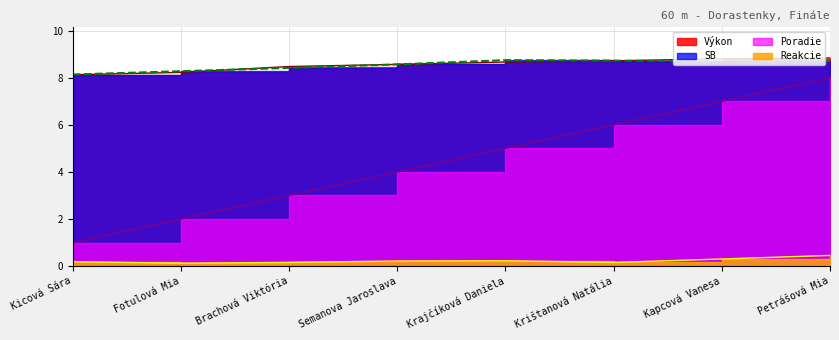

Rank the series at Fotulová Mia from lowest to highest value.

Reakcie, Poradie, Výkon, SB